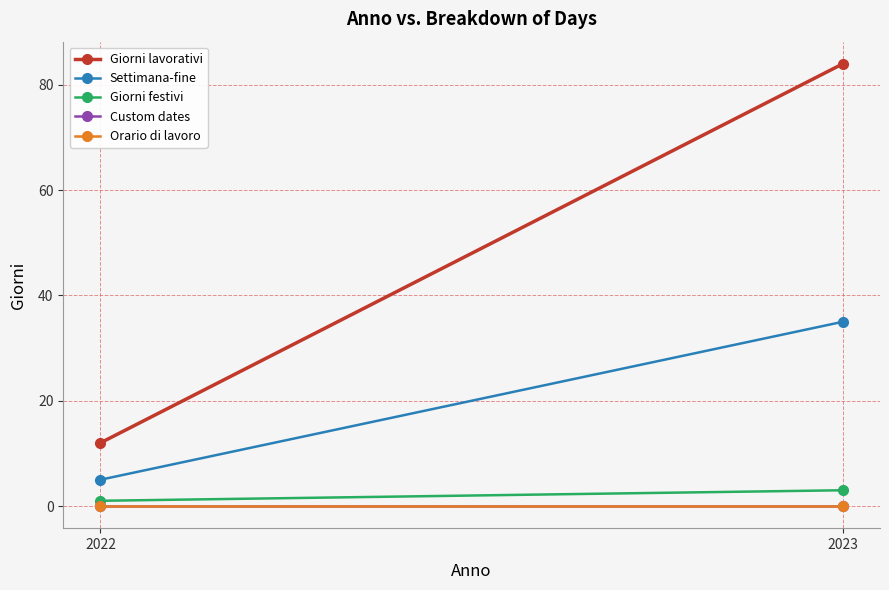

Which series changed the most between 2022 and 2023?

Giorni lavorativi